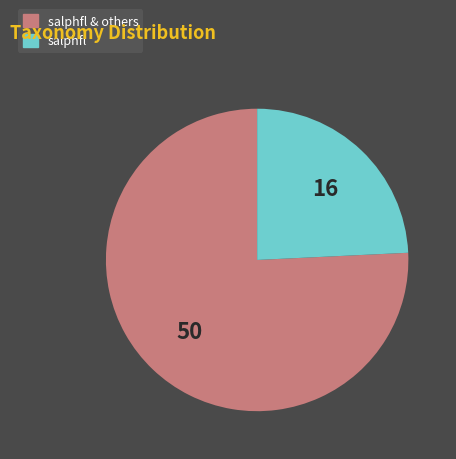

Is there any slice that represents more than half of the pie?

Yes